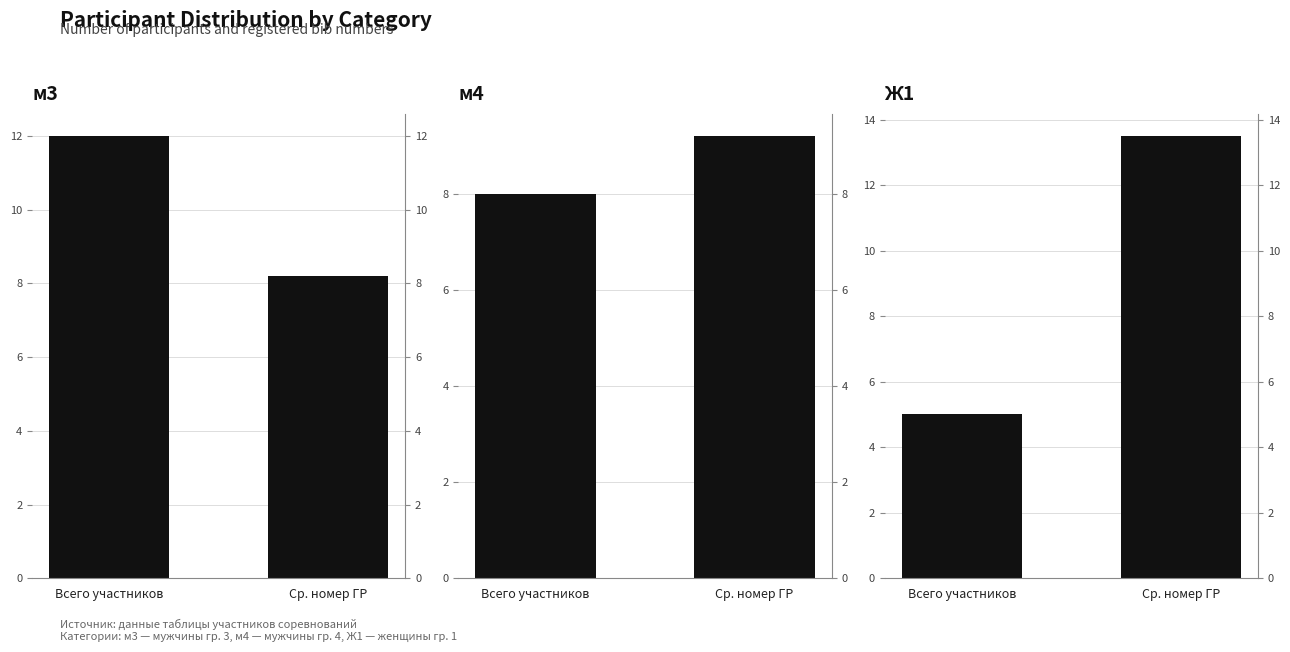

What is the spread (max minus min) of values at Ср. номер ГР?

5.3